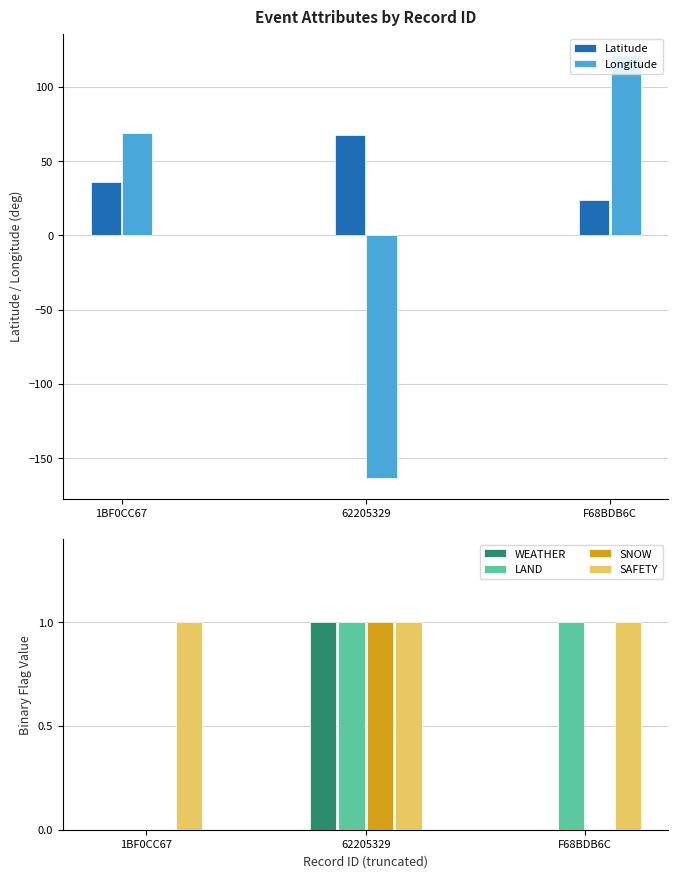

Reading left to right, transcribe all the data shown in this chart.

Latitude: 36.1	67.6	24.0
Longitude: 69.1	-163.0	121.6
WEATHER: 0.0	1.0	0.0
LAND: 0.0	1.0	1.0
SNOW: 0.0	1.0	0.0
SAFETY: 1.0	1.0	1.0